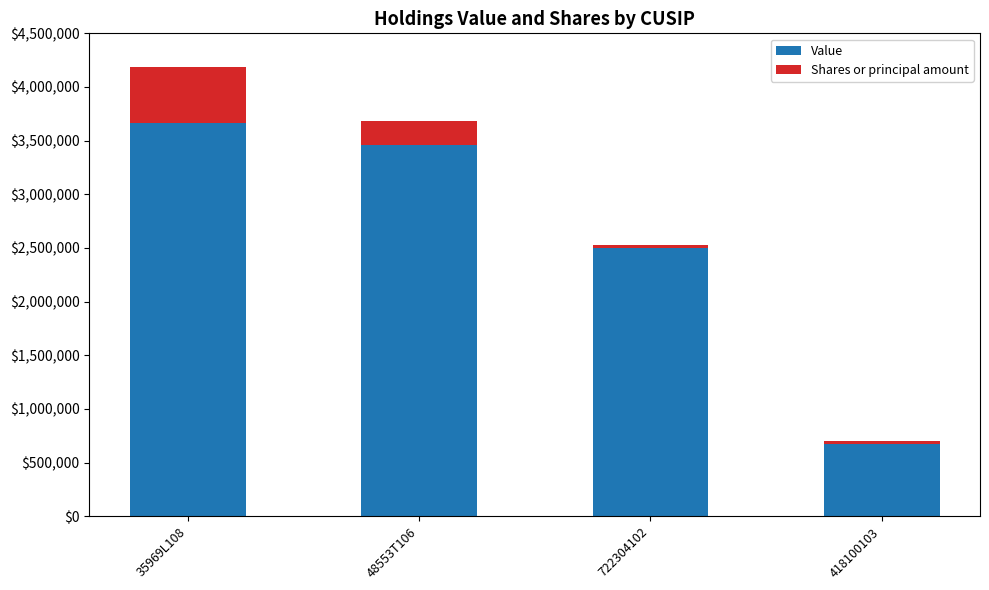

What is the total value across all series at 35969L108?

4183212